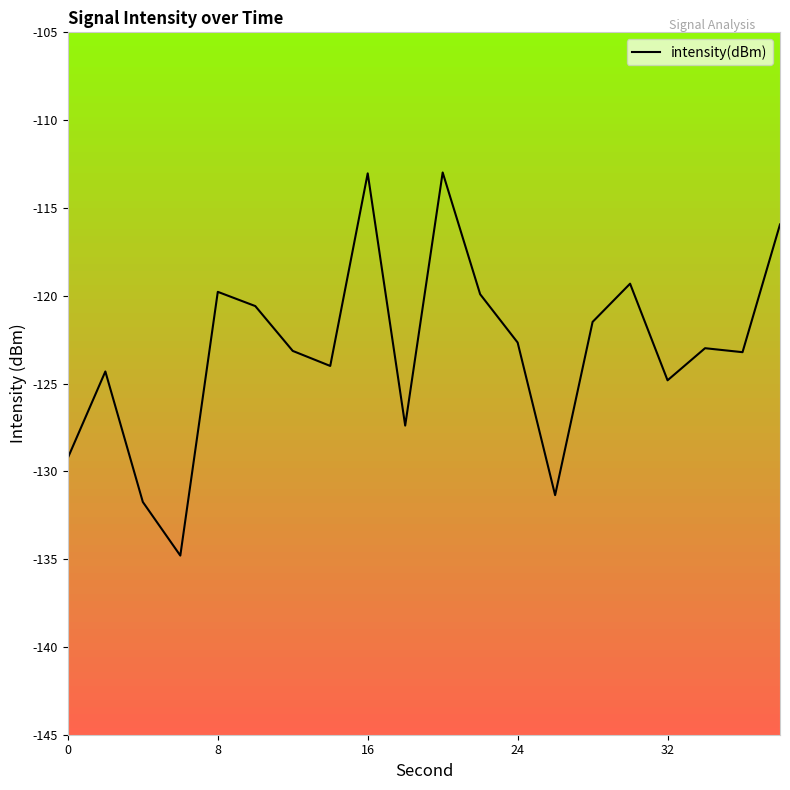

What is the difference between the maximum and minimum values?

21.8